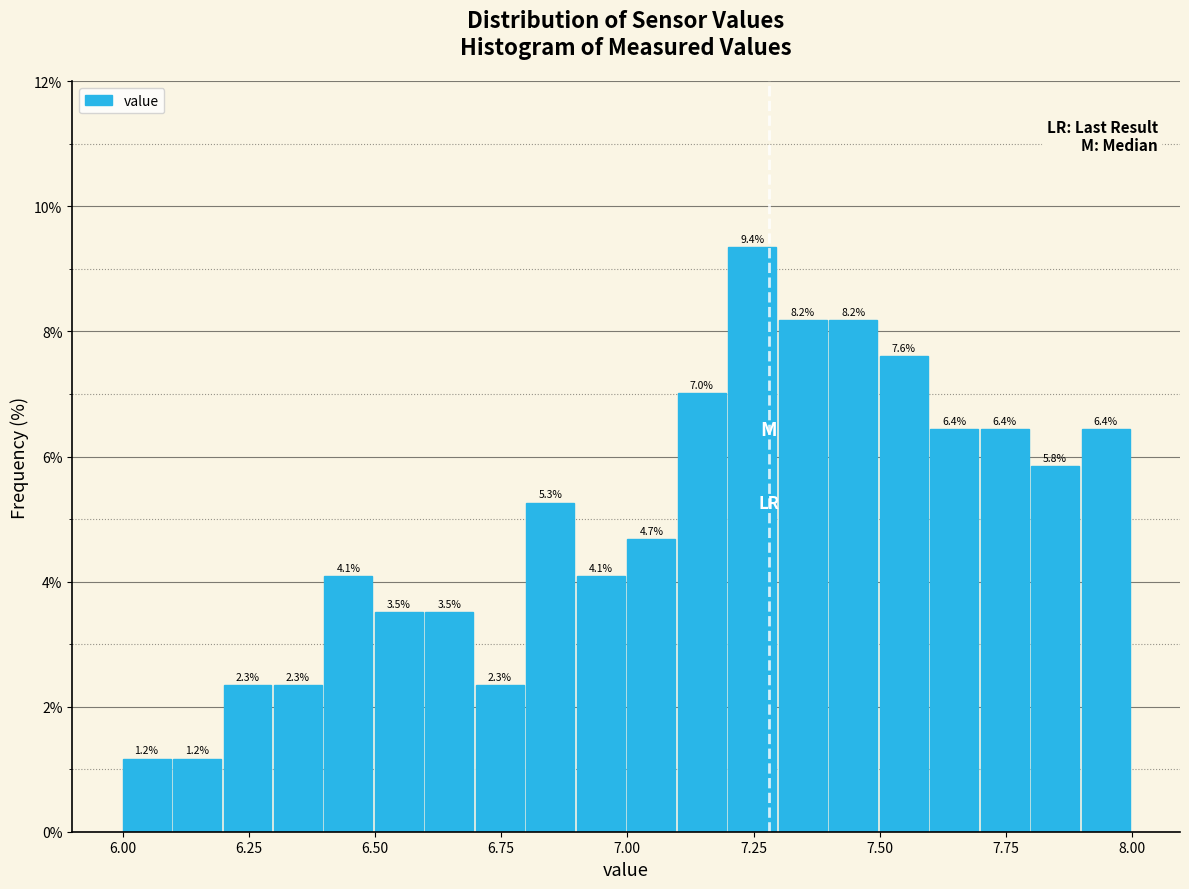

Around what value on the x-axis is the tallest bar? Give the approximate position of its centre, as read against the axis.

7.25